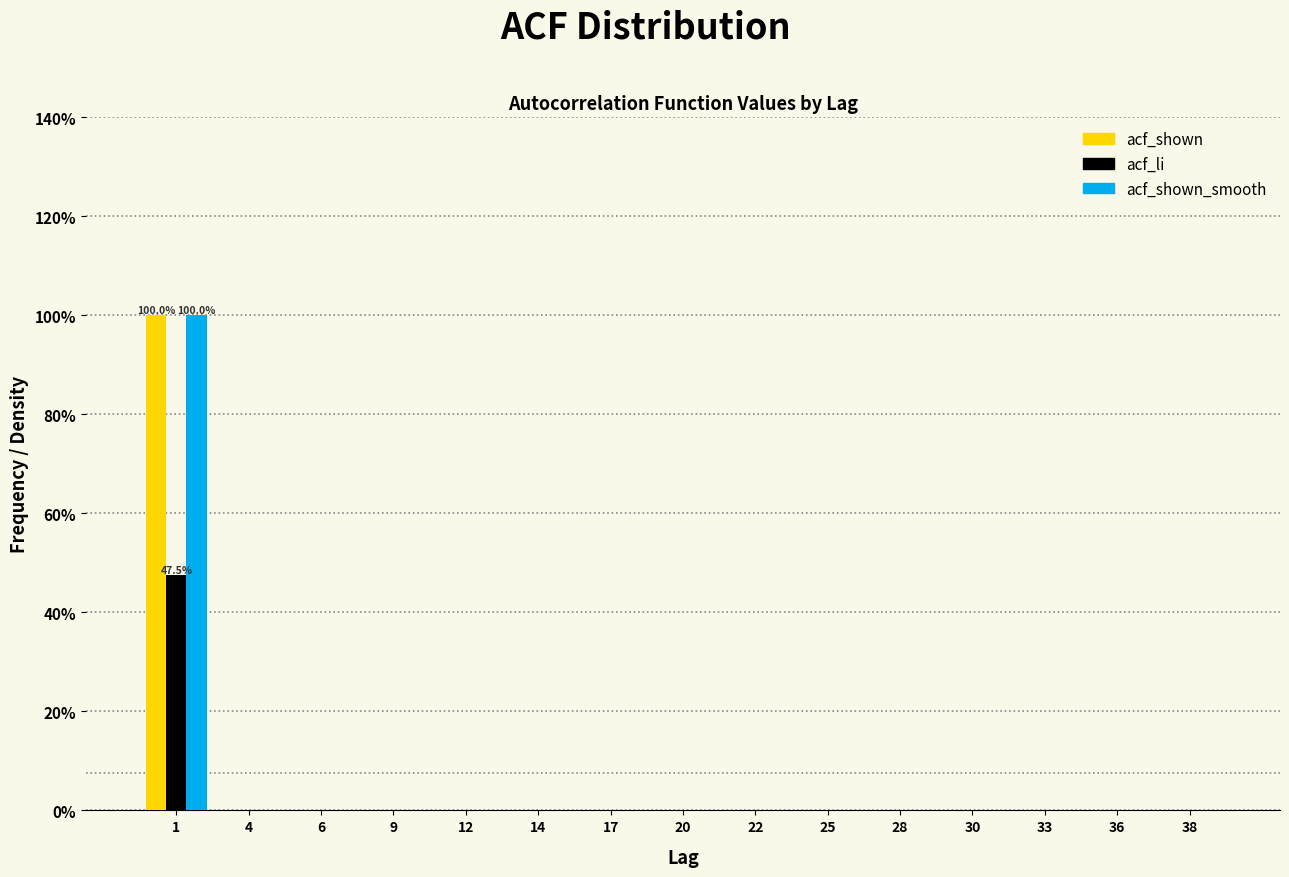

What is the sum of all acf_shown values?

100.0